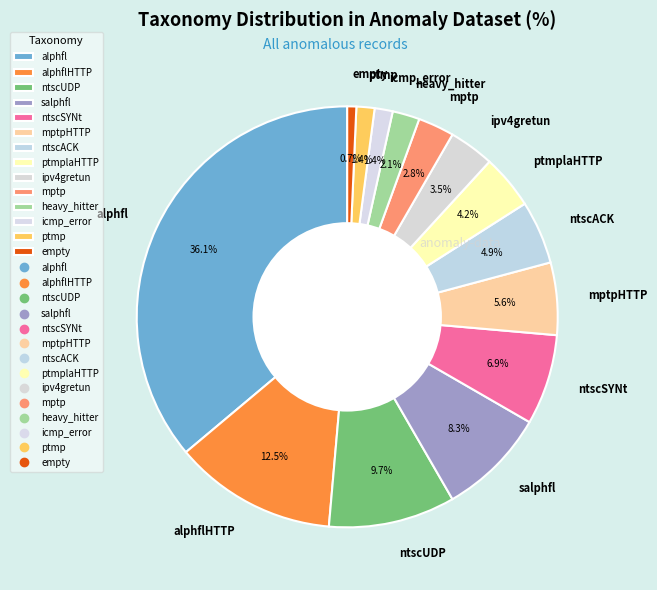

The ntscACK slice represents 5% of the pie. True or false?

True